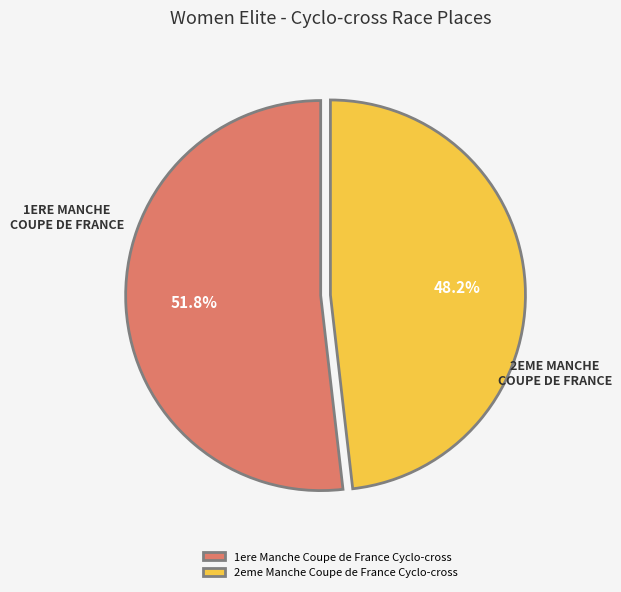

To the nearest percent, what is the average slice percentage?

50%